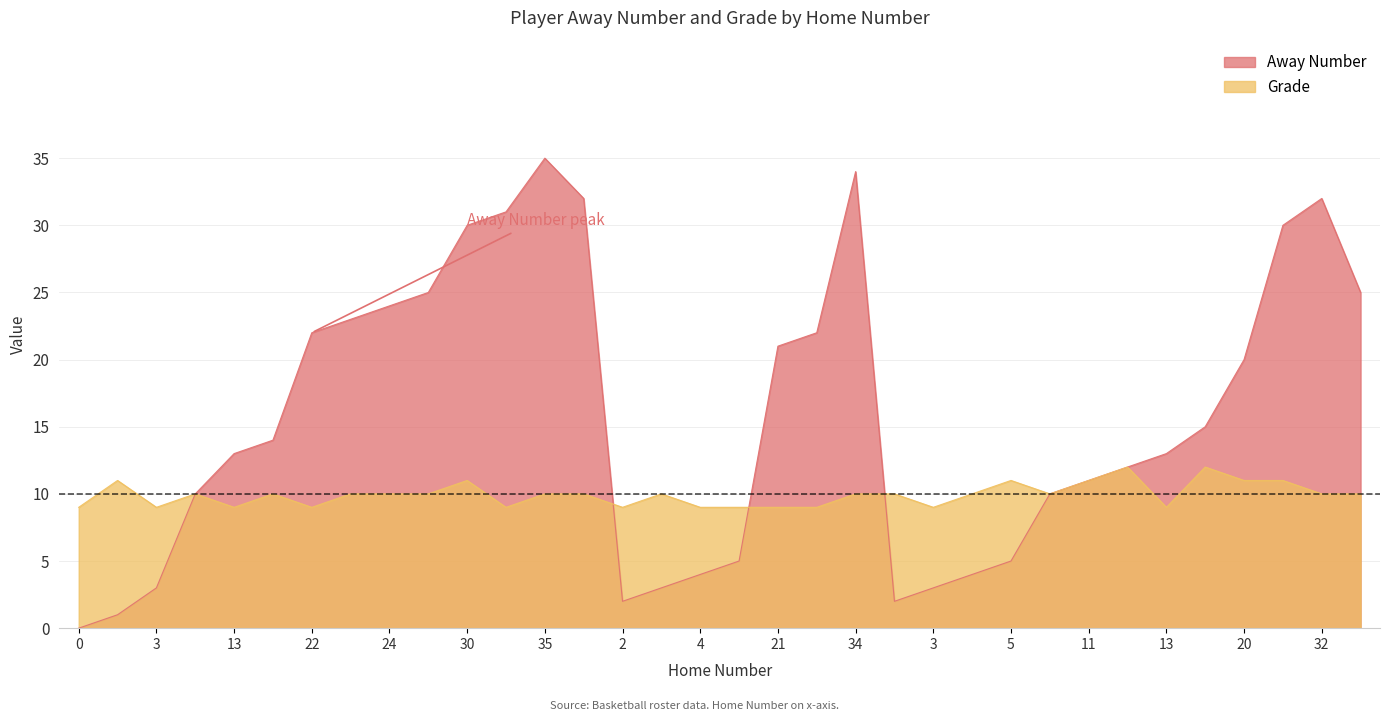

Does the chart display data point markers on the line(s)?

No